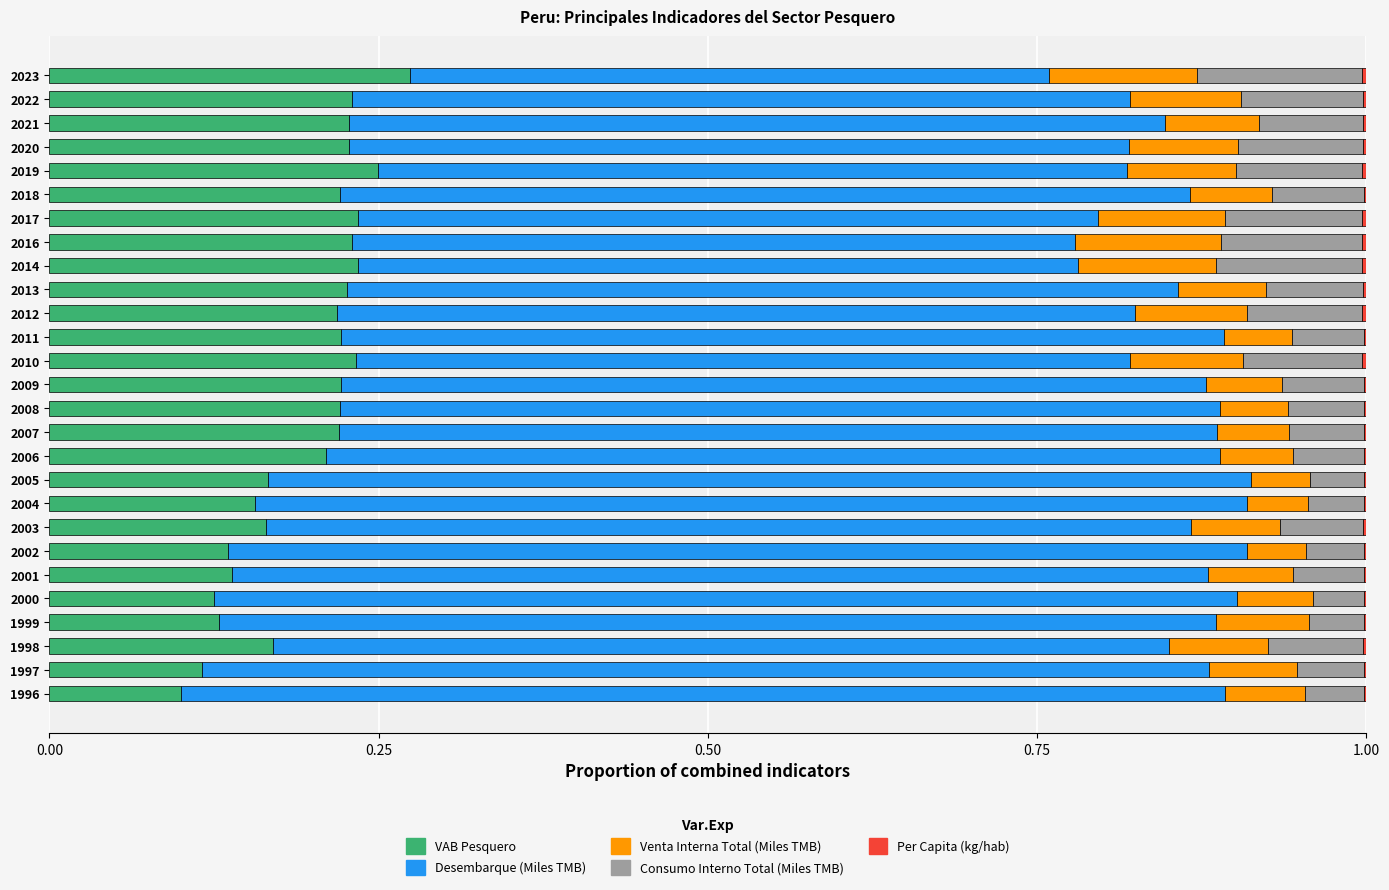

At which label does VAB Pesquero reach its peak?

2023